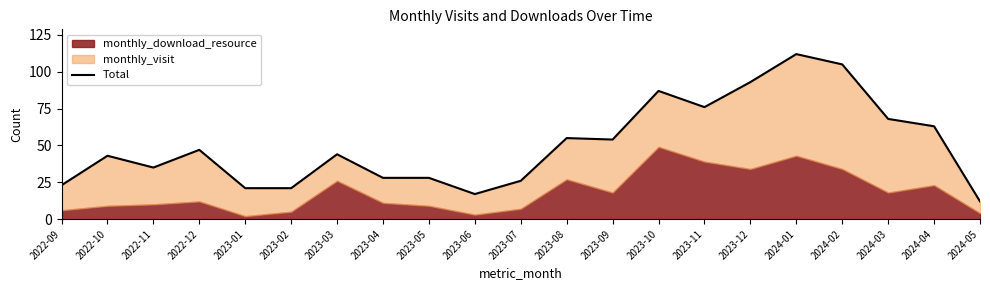

What is the difference between the maximum and minimum values?

100